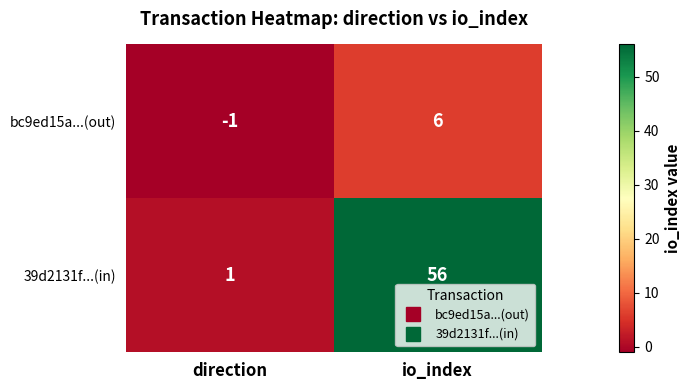

What is the difference between the highest and lowest values at direction?

2